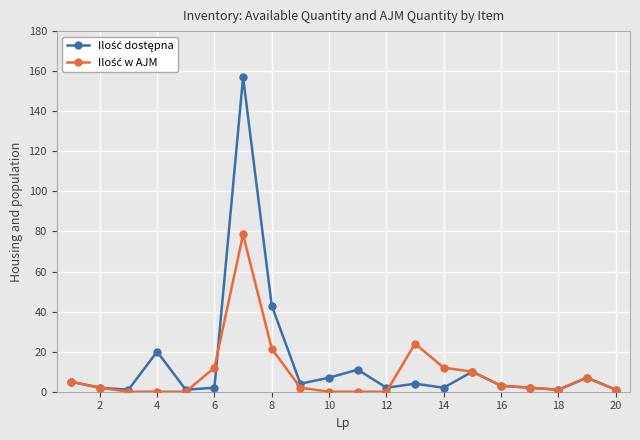

How many lines are shown in the chart?

2